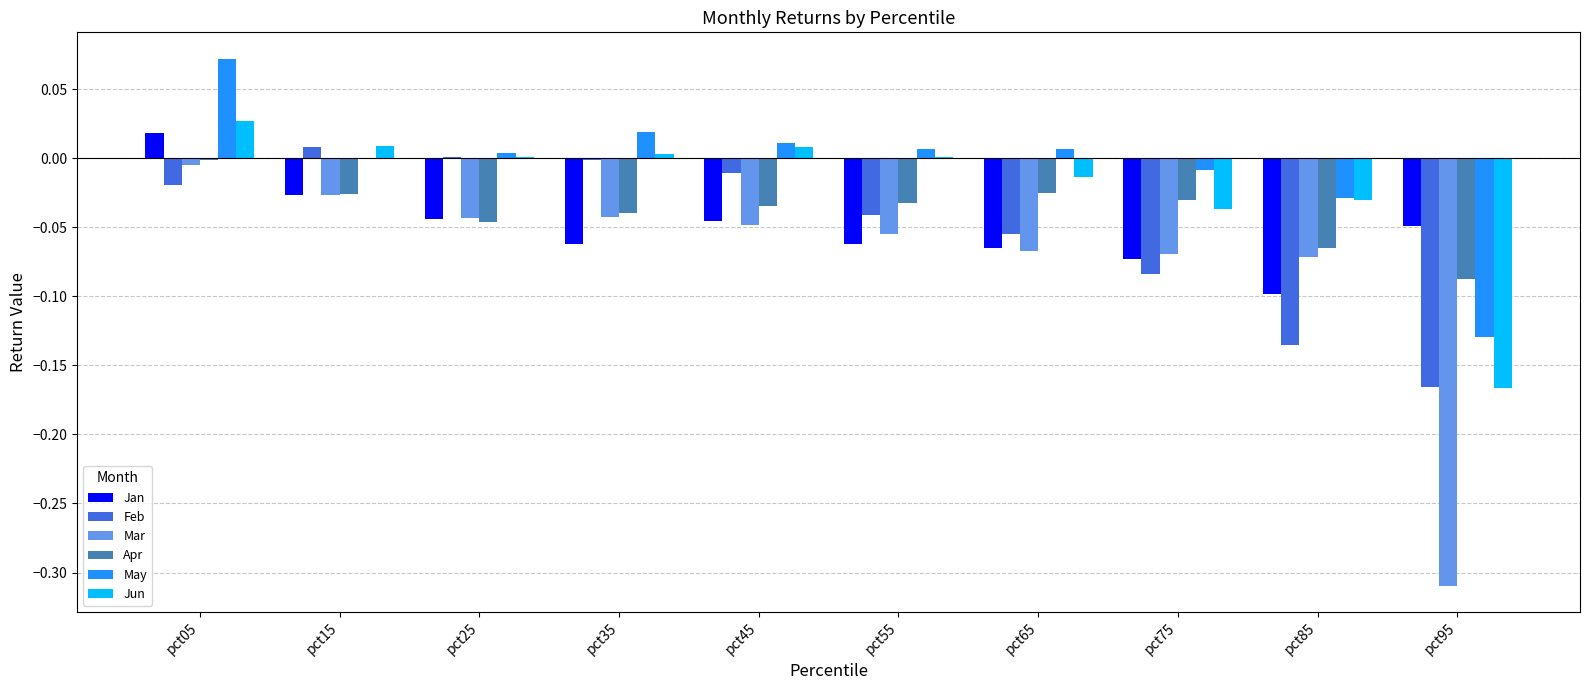

At which category does the chart reach its peak across all series?

pct05